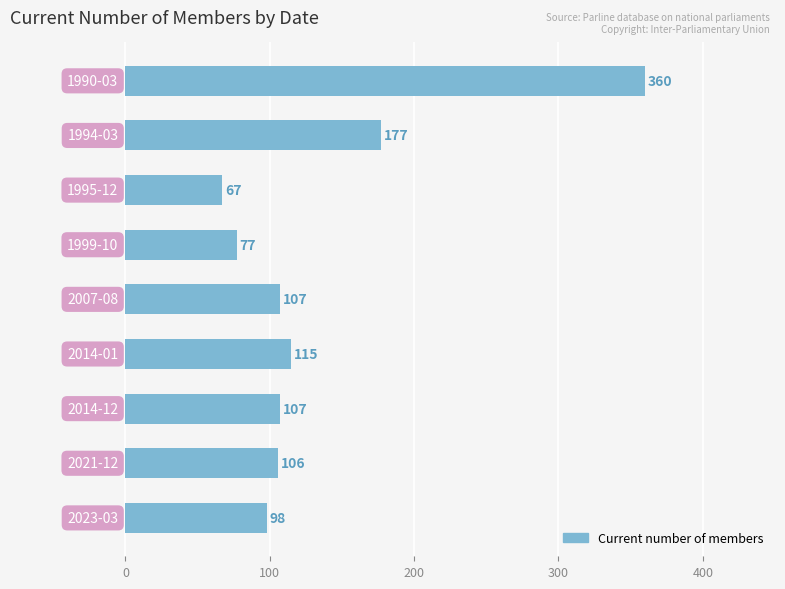

Are the bars grouped side by side (vs. stacked)?

No